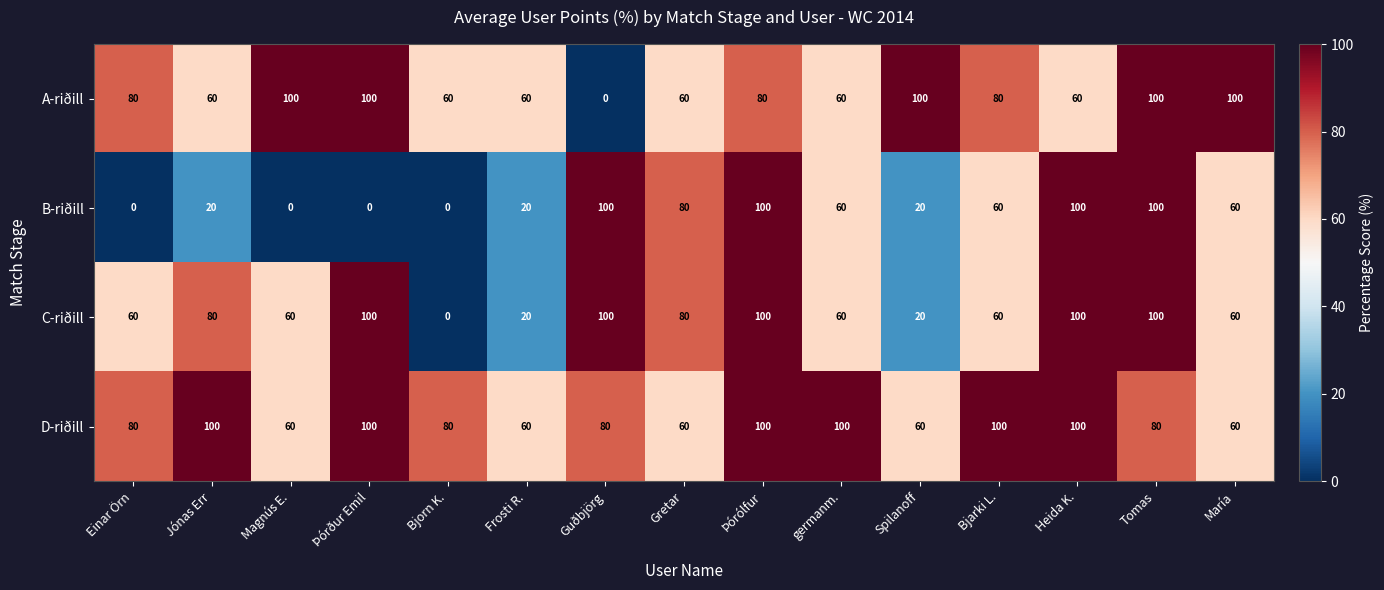

What is the total value across all series at Þórólfur?

380